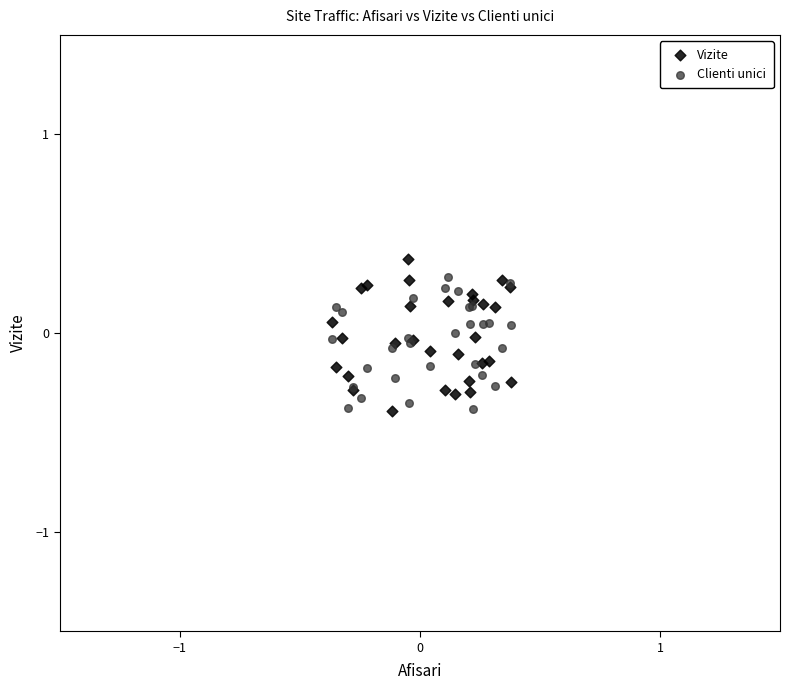

What is the X range (max minus min) for the scatter plot?

0.7